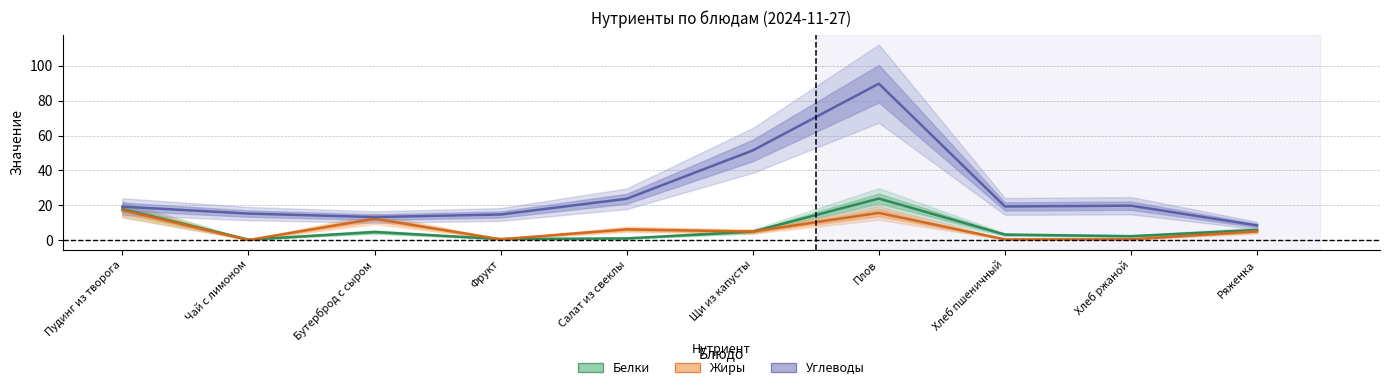

What is the sum of all Жиры values?

62.4